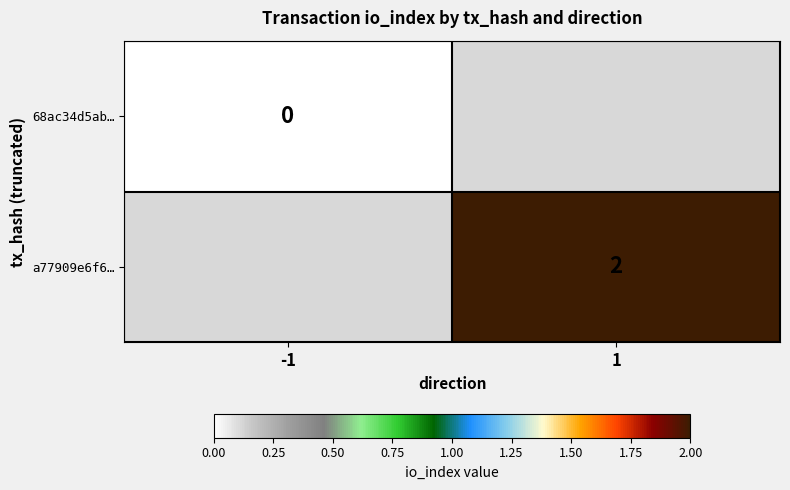

Is it true that a77909e6f6… equals 3 at 1?

False